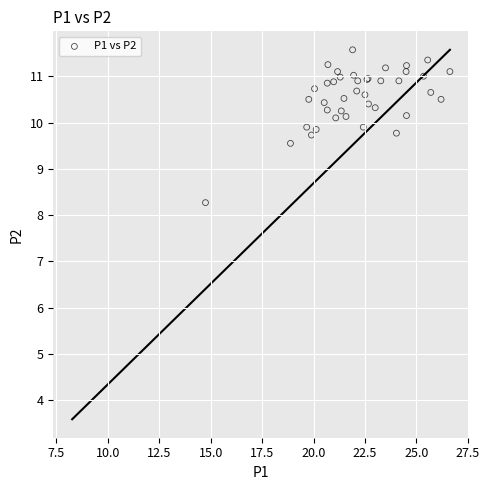

What Y value in the scatter plot is closest to 9?

9.6